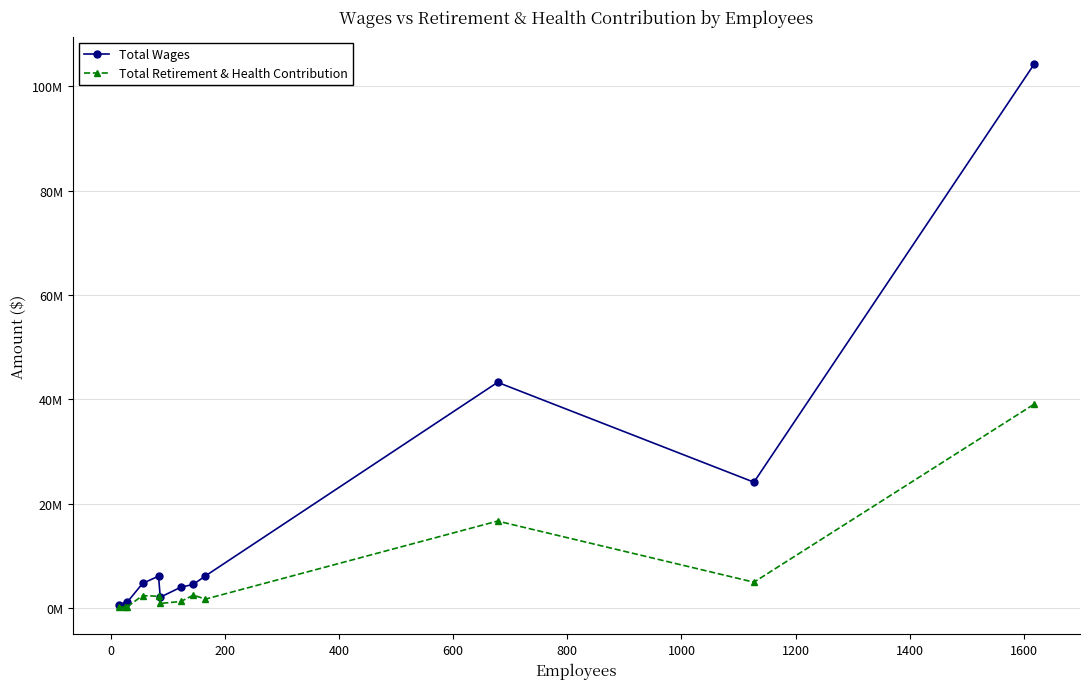

True or false: Total Retirement & Health Contribution and Total Wages cross at least once.

False